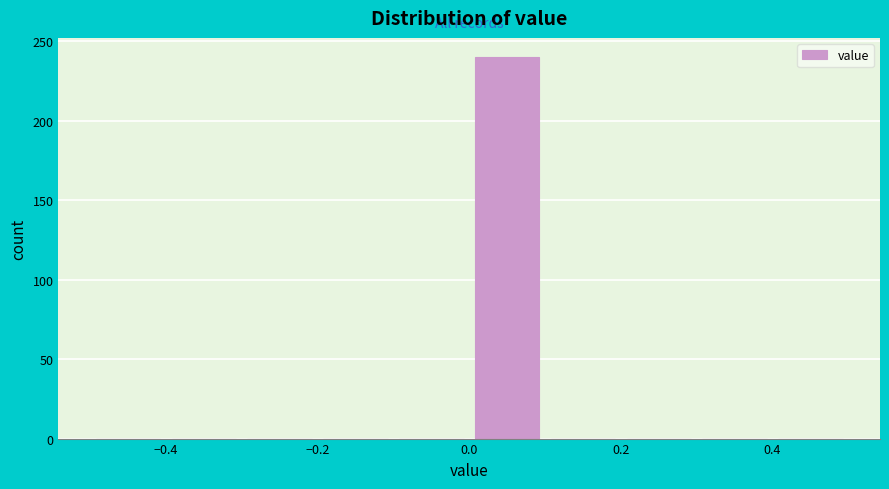

Reading left to right, transcribe this chart: for each bar, give the range it covers on the x-axis and its height. The values are not printed on the chart, so give them approximately, as read against the axis.

-0.5 to -0.4: 0
-0.4 to -0.3: 0
-0.3 to -0.2: 0
-0.2 to -0.1: 0
-0.1 to 0.0: 0
0.0 to 0.1: 240
0.1 to 0.2: 0
0.2 to 0.3: 0
0.3 to 0.4: 0
0.4 to 0.5: 0